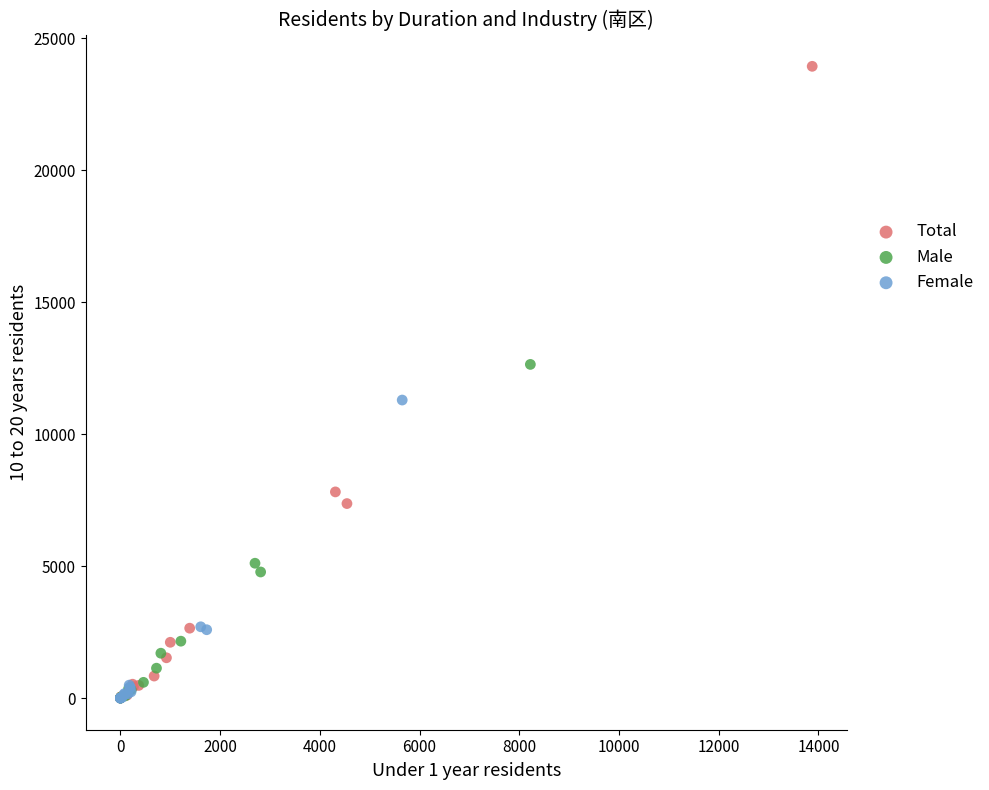

Which series reaches the maximum Y coordinate?

Total